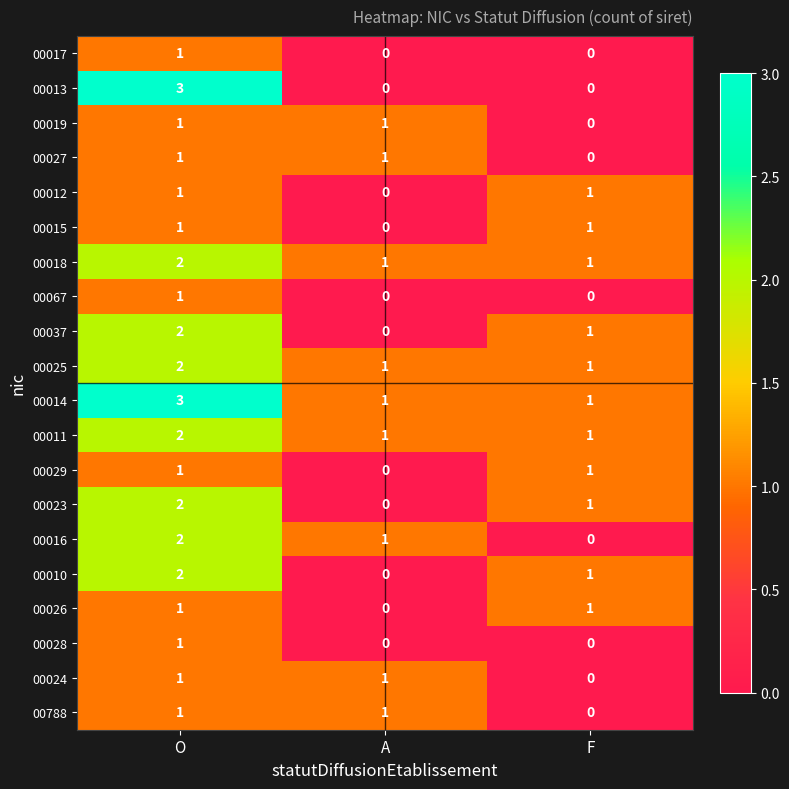

At which category is the sum across all series the highest?

O